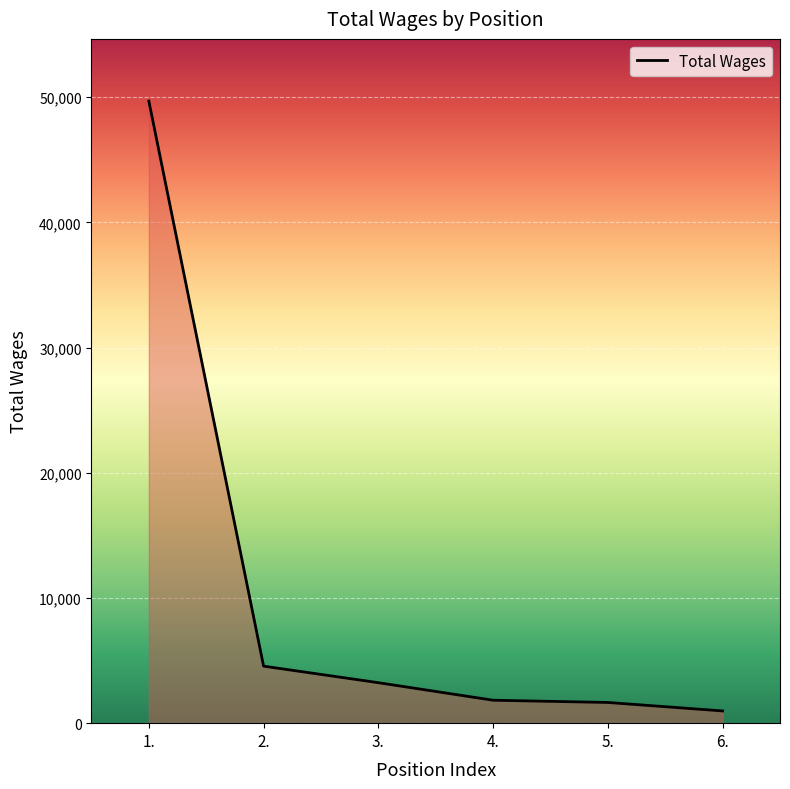

Where does the data first go above 3233?

1.